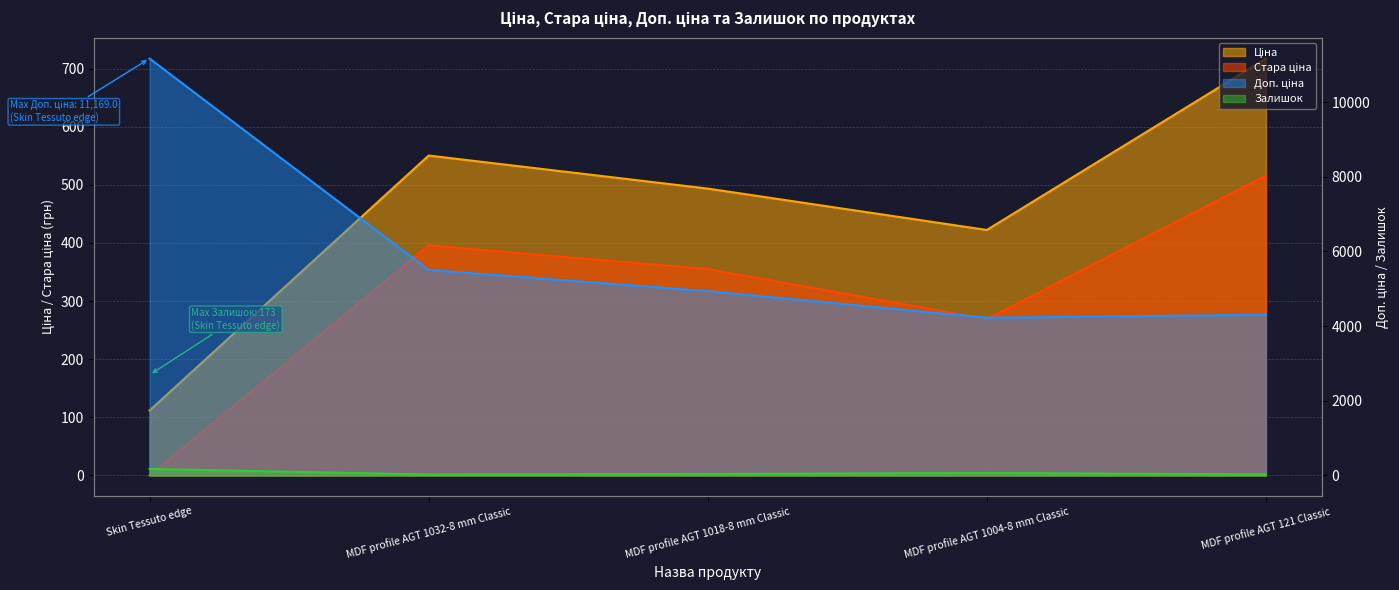

Reading left to right, list all the values displayed in this chart.

Ціна: 111.7	550.5	493.6	422.4	717.5
Стара ціна: 0.0	395.9	355.0	268.9	516.0
Доп. ціна: 11169.0	5505.1	4936.4	4224.1	4304.8
Залишок: 173.0	24.0	39.0	66.0	27.0